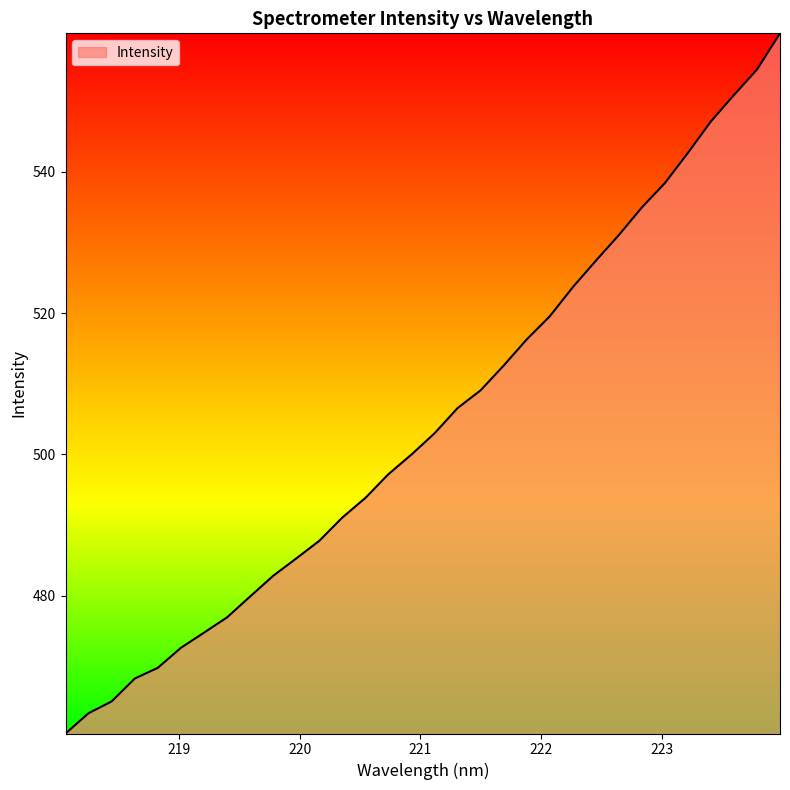

What is the maximum value shown in the chart?

559.6